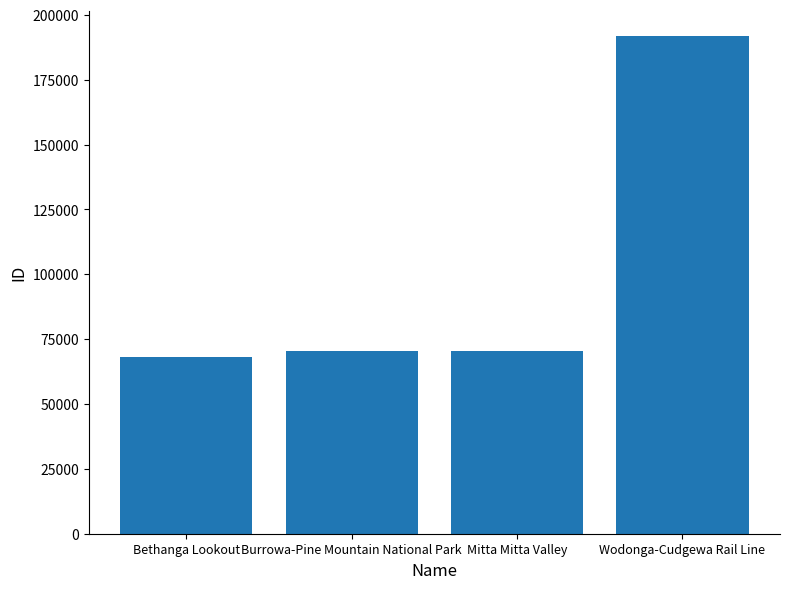

The chart shows a value of 191854 at Wodonga-Cudgewa Rail Line. True or false?

True